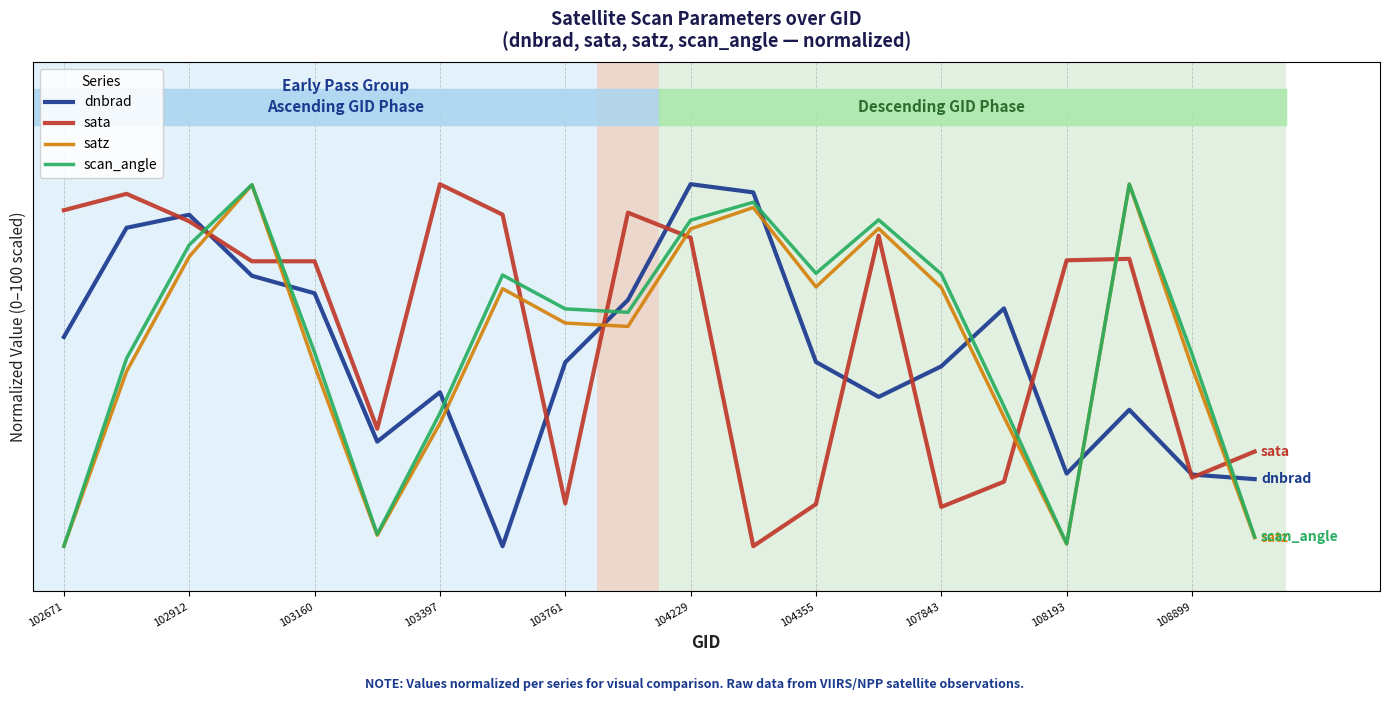

How many data points in sata are less than 68?

10